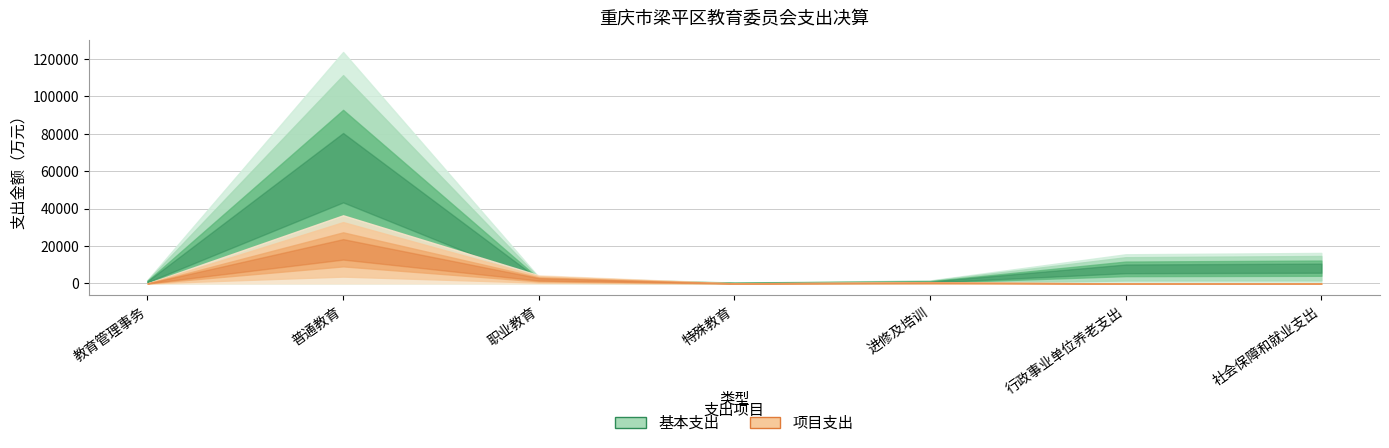

At which category is the sum across all series the highest?

普通教育